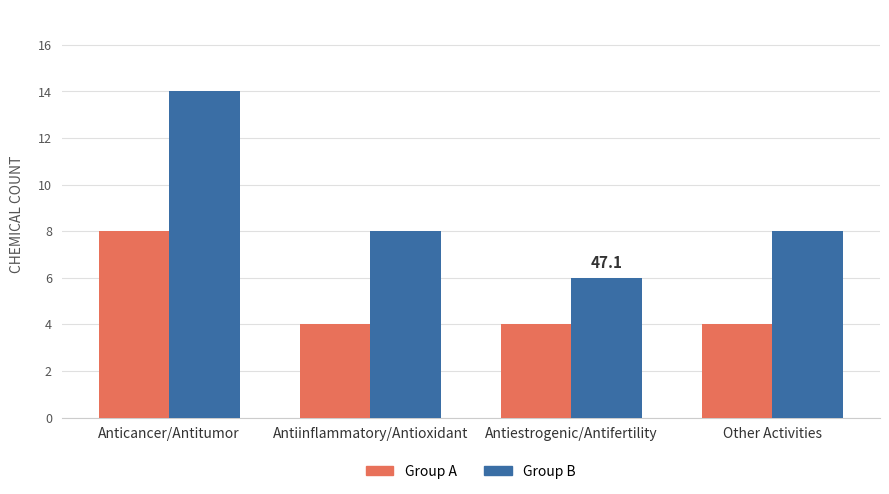

What is the total value across all series at Antiinflammatory/Antioxidant?

12